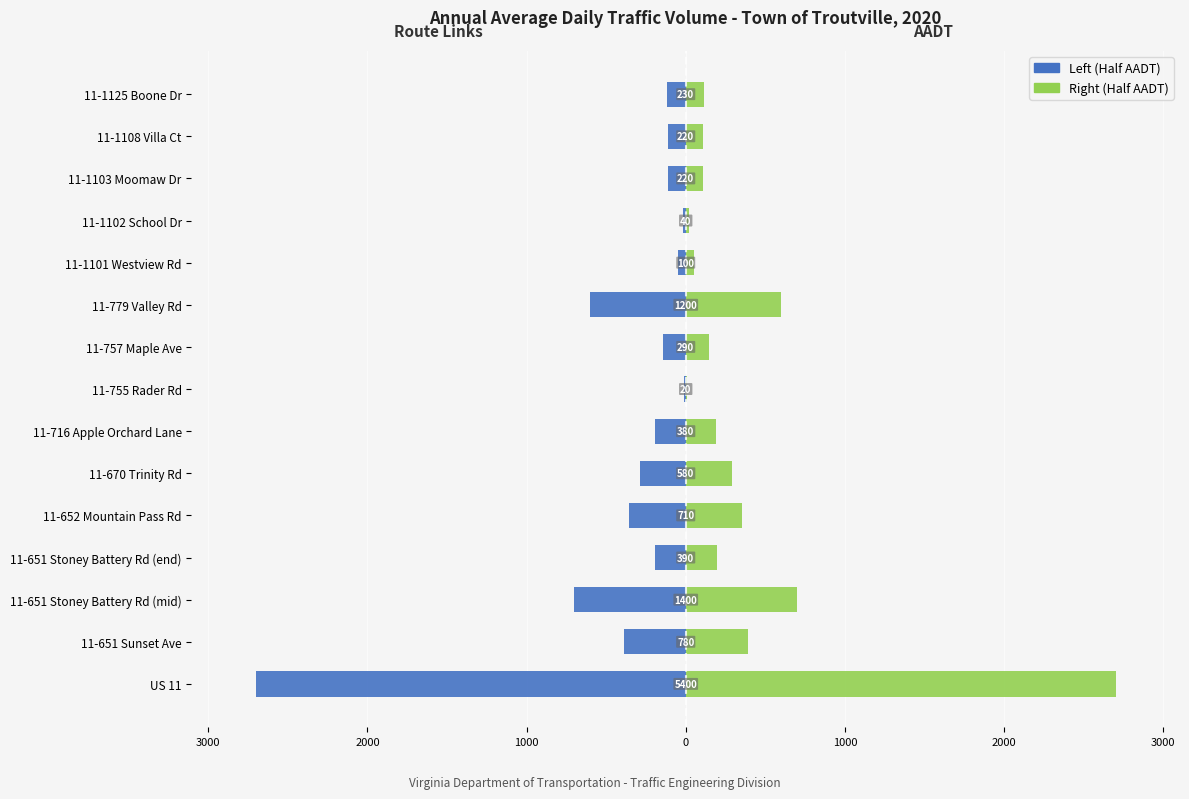

At how many categories does at least one series exceed 2038?

1